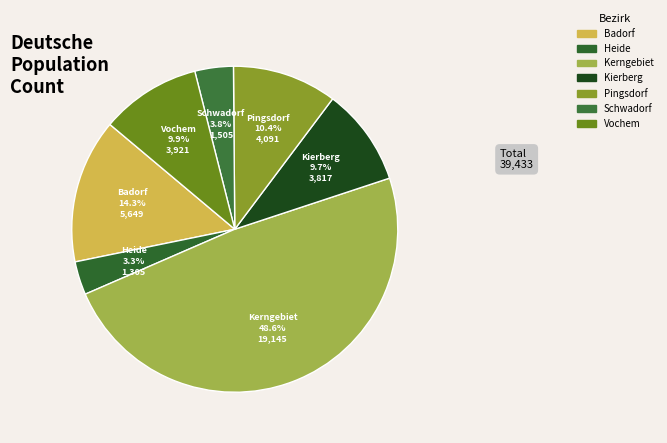

What percentage is the Vochem slice, to the nearest percent?

10%